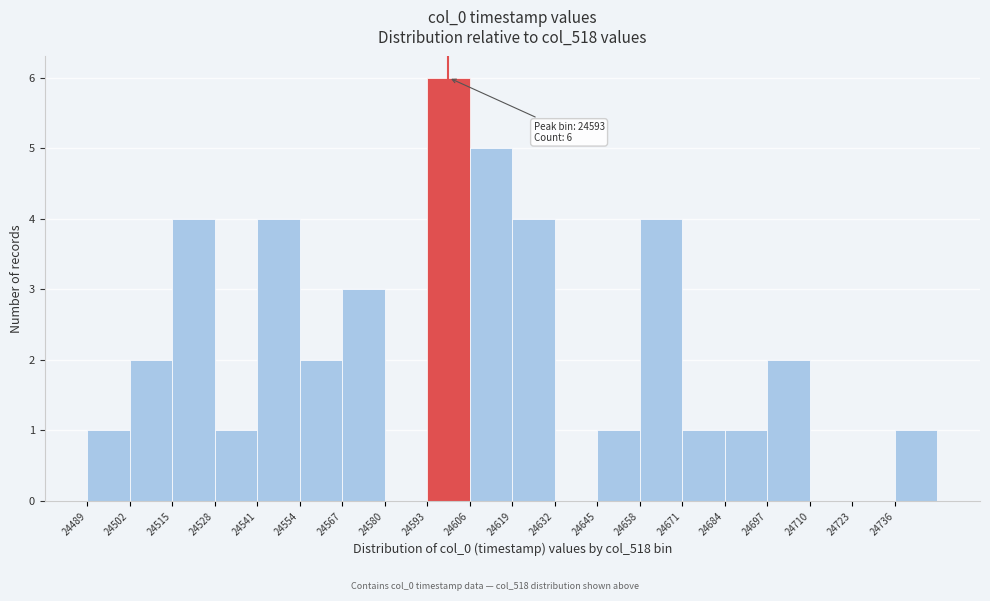

Which range on the x-axis has the tallest bar?

24594 to 24606